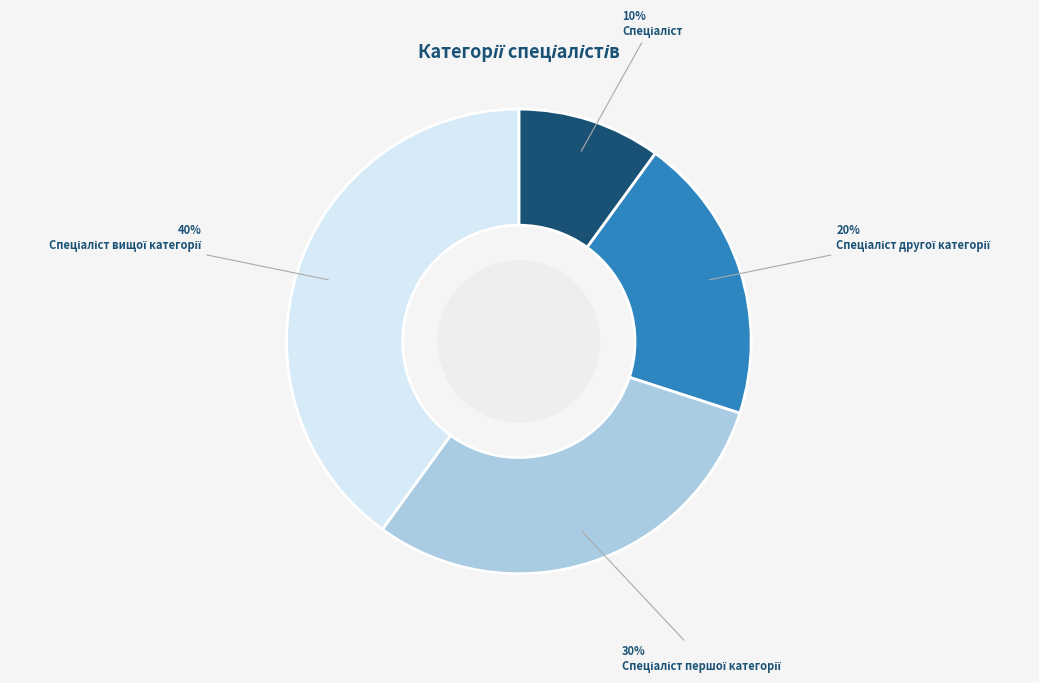

To the nearest percent, what is the average slice percentage?

25%